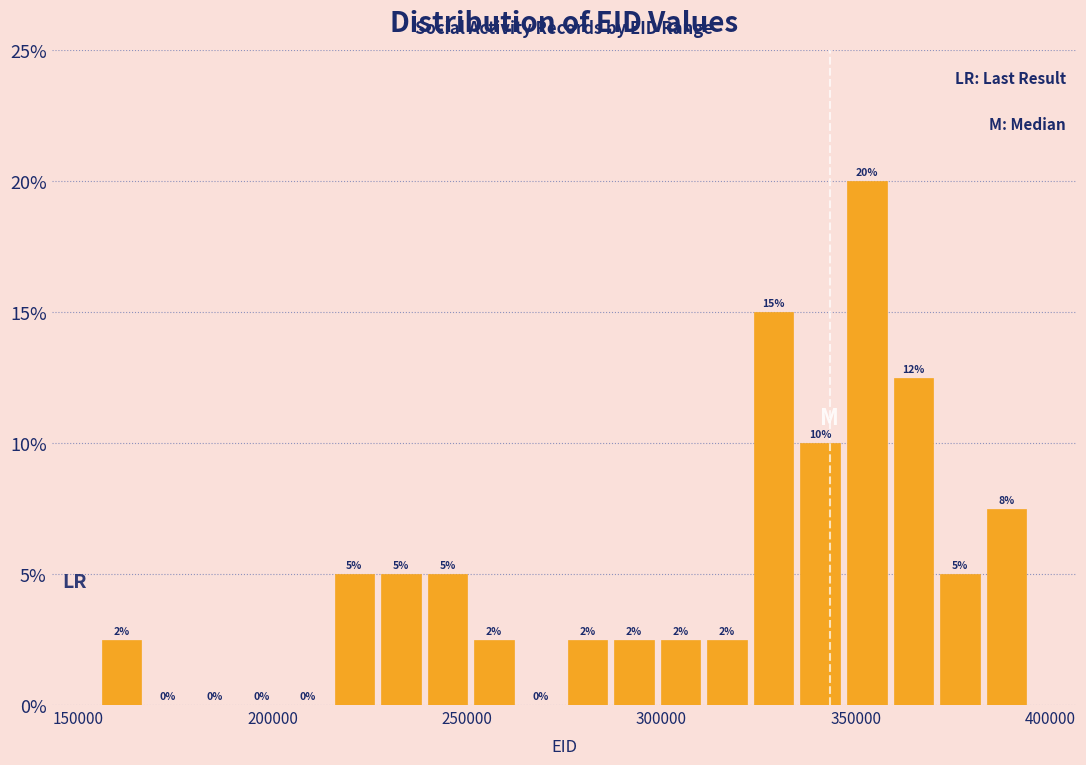

Read against the x-axis, roughly where is the centre of the tallest bar?

355000